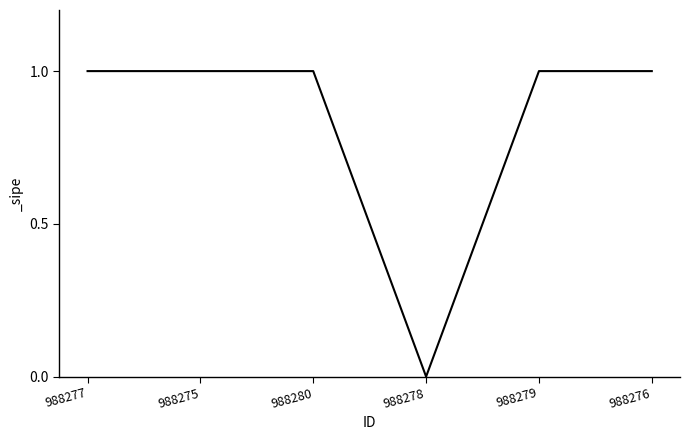

How many values are above zero?

5